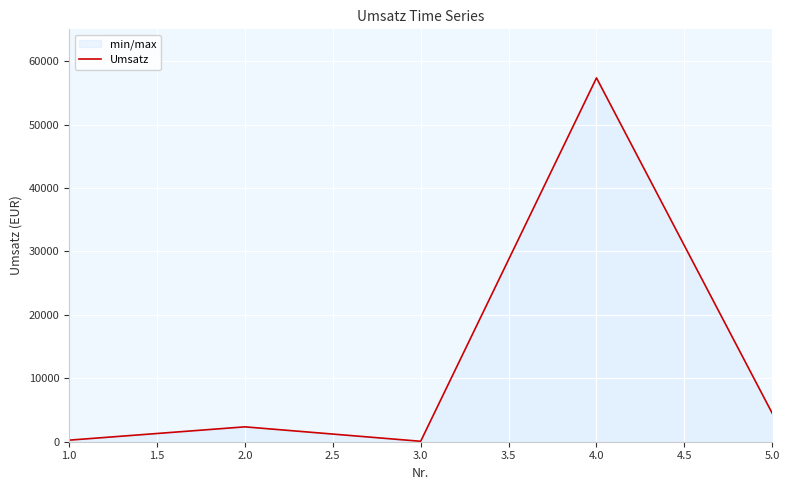

At which label does the data first exceed 2345?

2.0